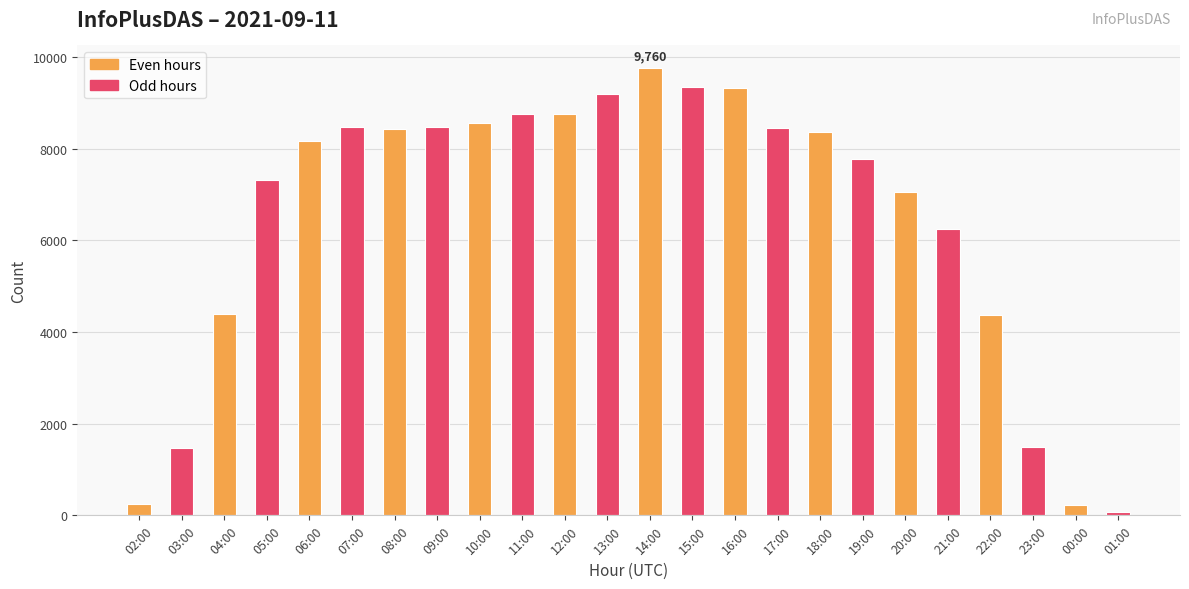

How many bars are there in total?

24